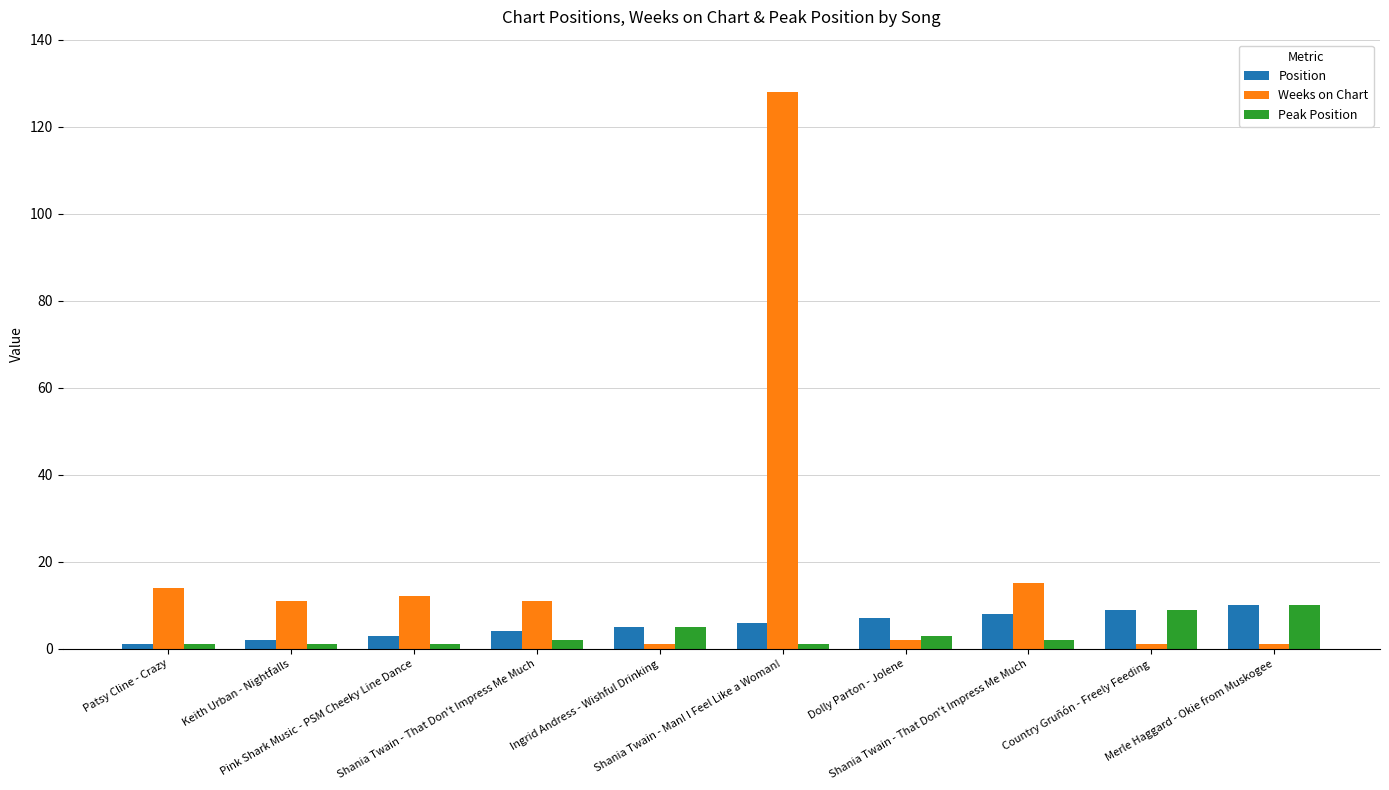

Which series changed the most between Shania Twain - Man! I Feel Like a Woman! and Dolly Parton - Jolene?

Weeks on Chart